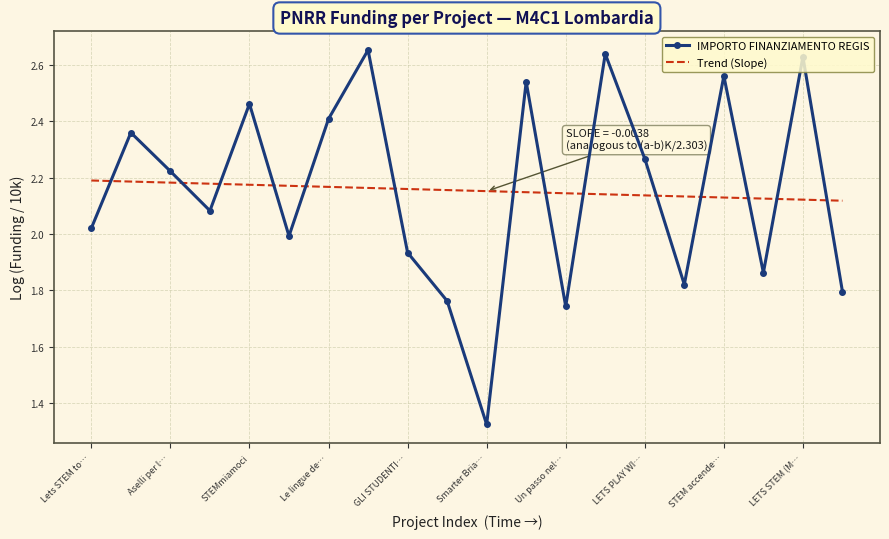

After their last crossing, which series has the higher values: IMPORTO FINANZIAMENTO REGIS or Trend (Slope)?

Trend (Slope)